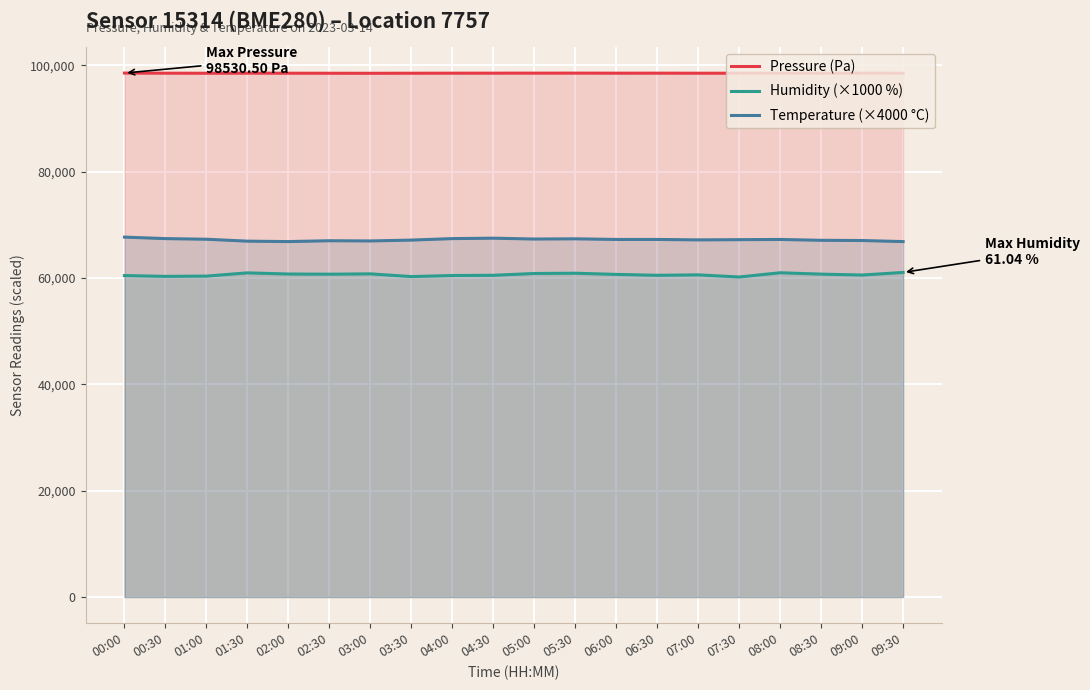

Where is the first local maximum for Pressure (Pa)?

01:30